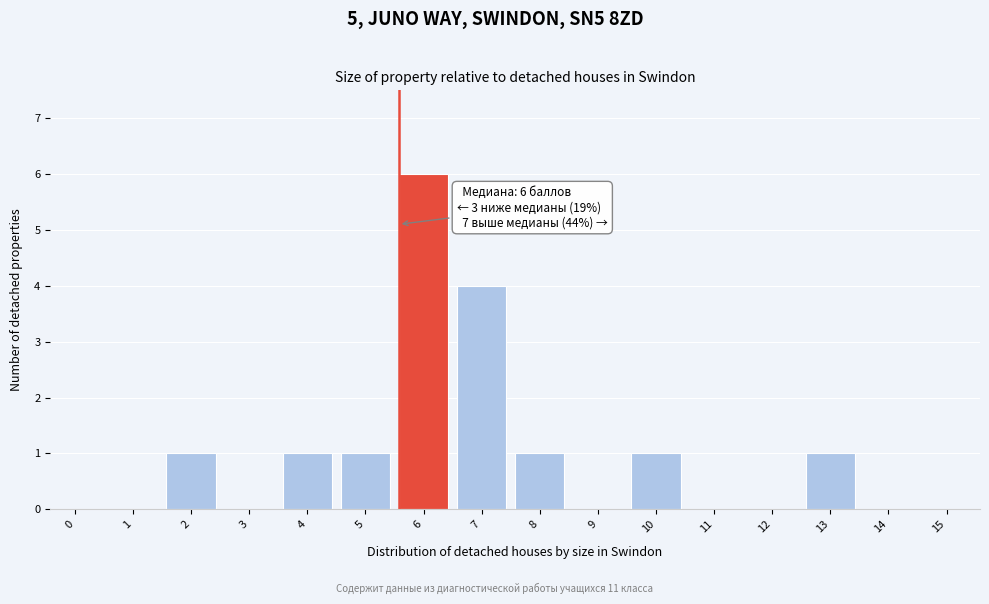

Reading right to left, what are all the values shown in this chart?

15=0	14=0	13=1	12=0	11=0	10=1	9=0	8=1	7=4	6=6	5=1	4=1	3=0	2=1	1=0	0=0